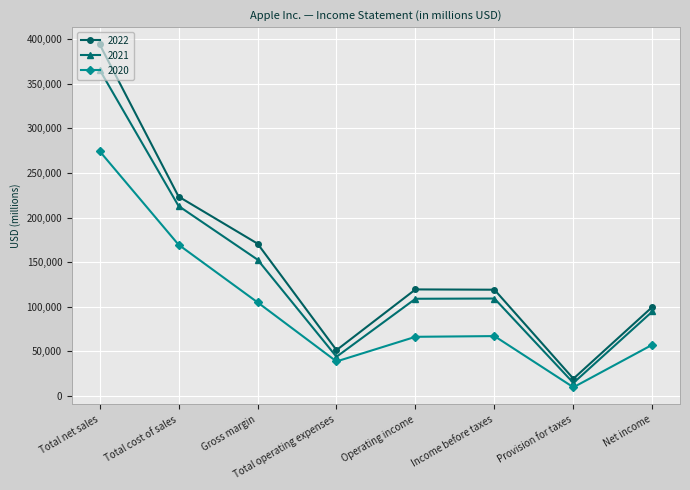

Is the value of 2022 at Net income greater than the value of 2020 at Income before taxes?

Yes